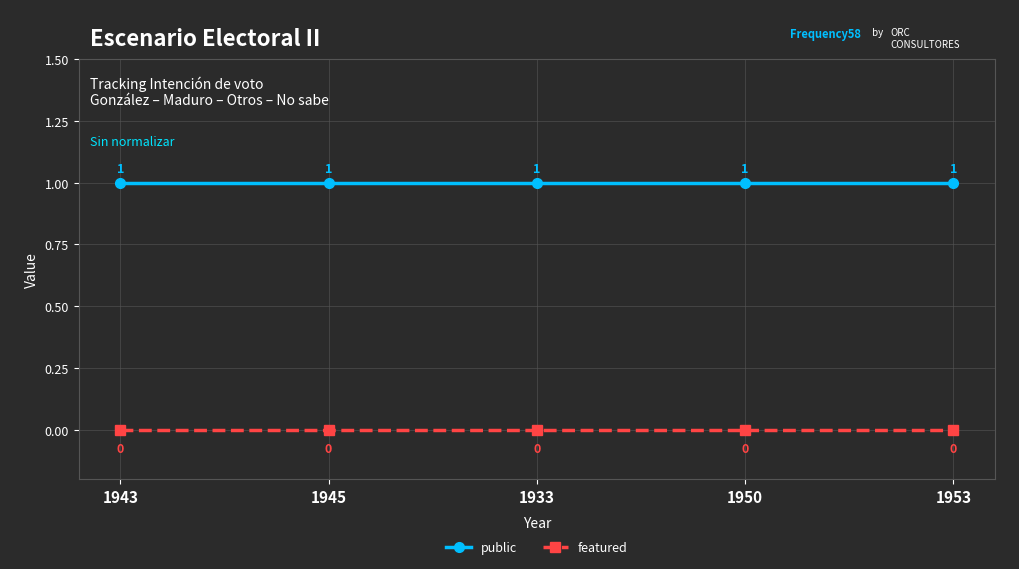

What are all the series names shown in the legend?

public, featured